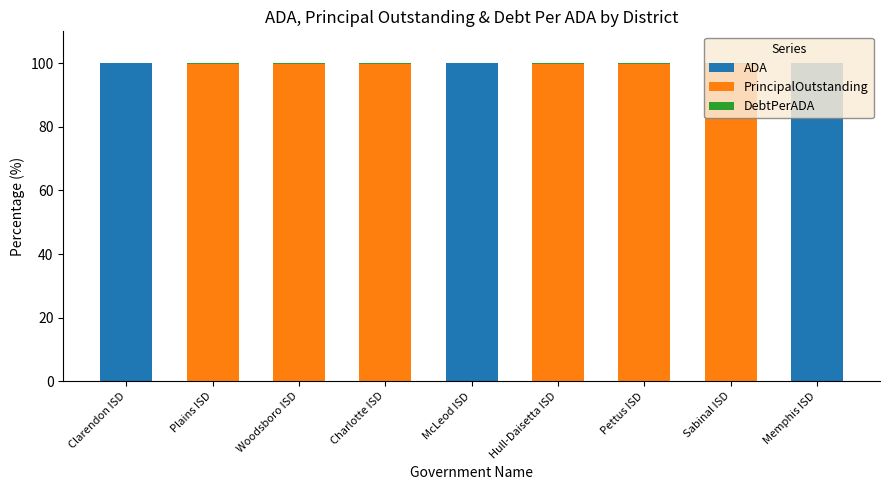

What is the approximate value of ADA at Clarendon ISD?

100.0